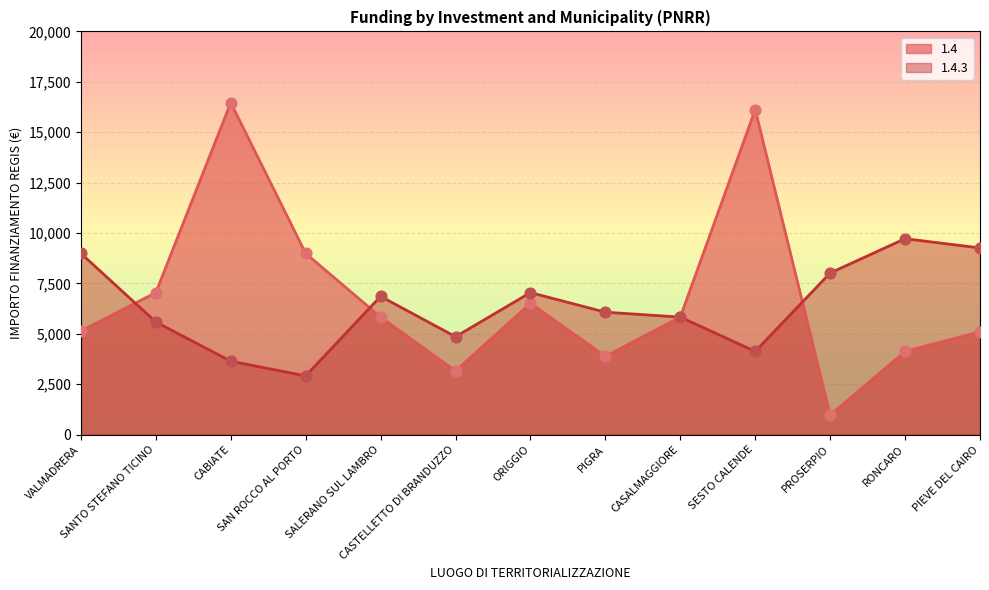

Which series reaches the maximum Y coordinate?

1.4